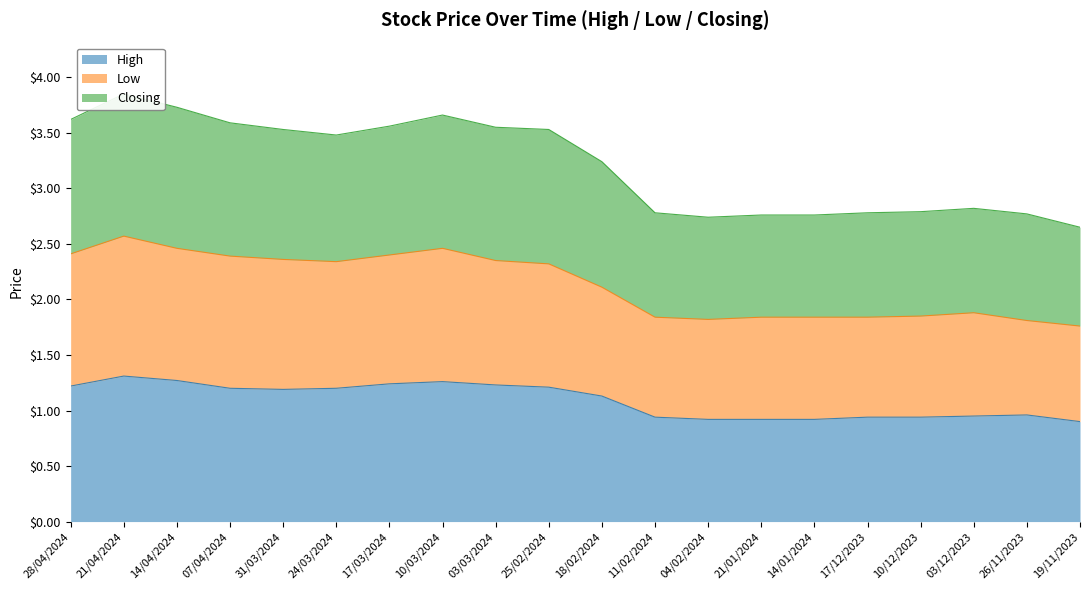

What is the average value of the Low series?

2.1